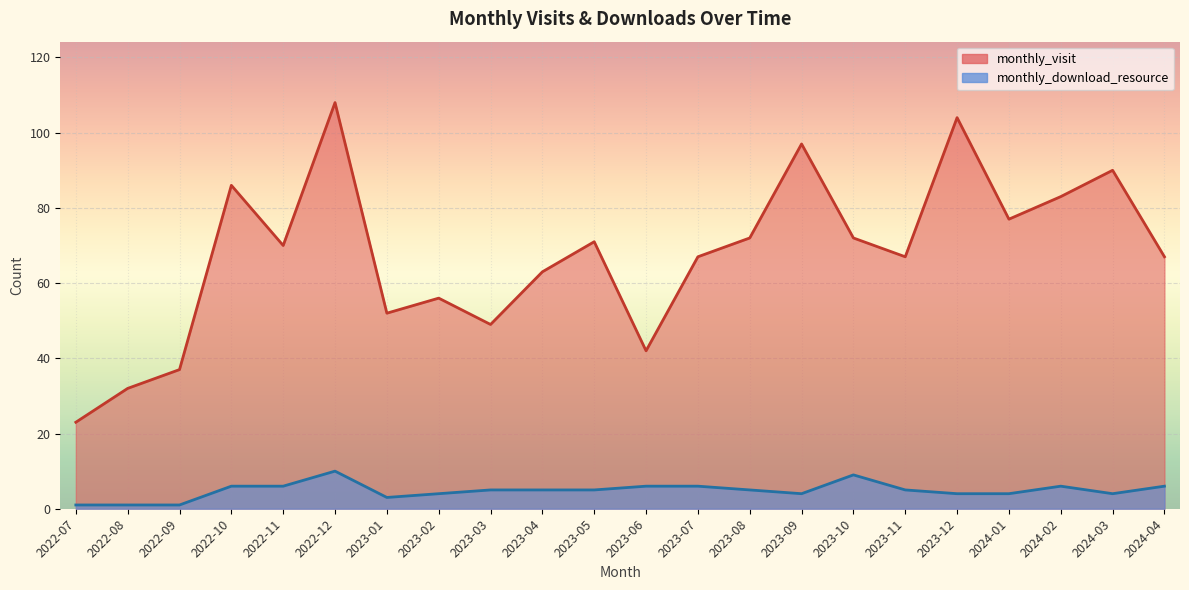

What position from the left is 2023-09?

15